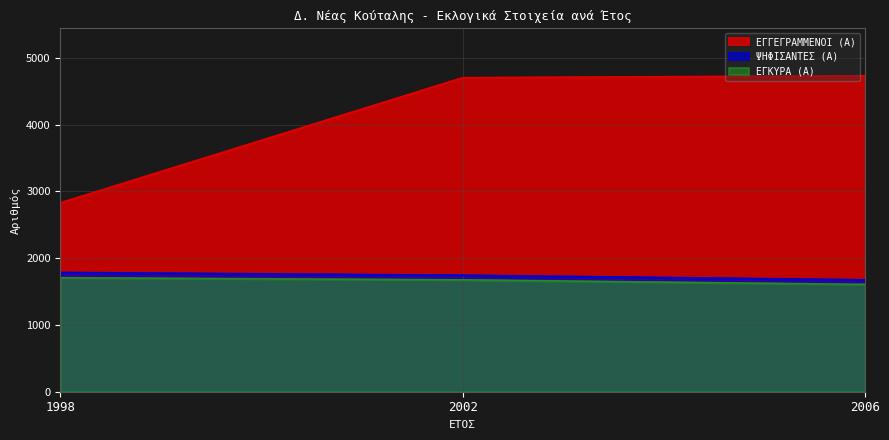

What is the difference between the highest and lowest values at 2002?

3027